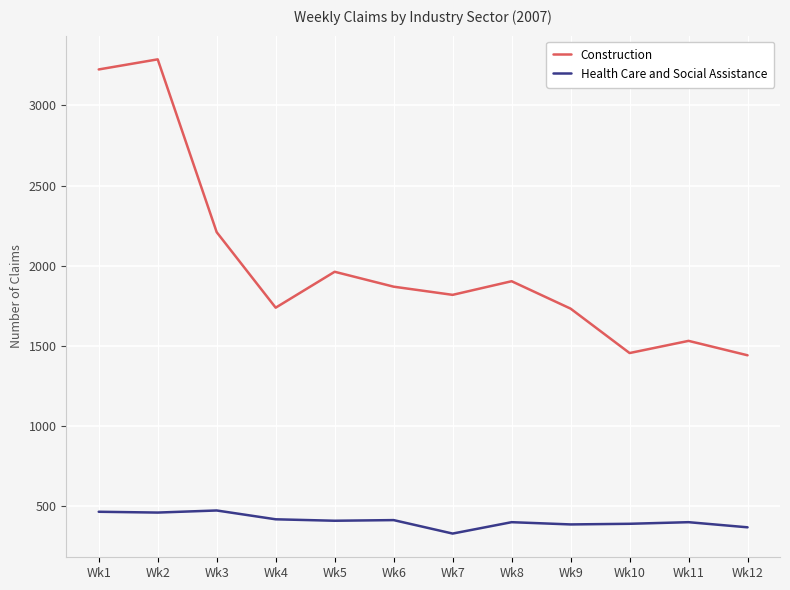

The value of Health Care and Social Assistance at Wk2 is 460. True or false?

True